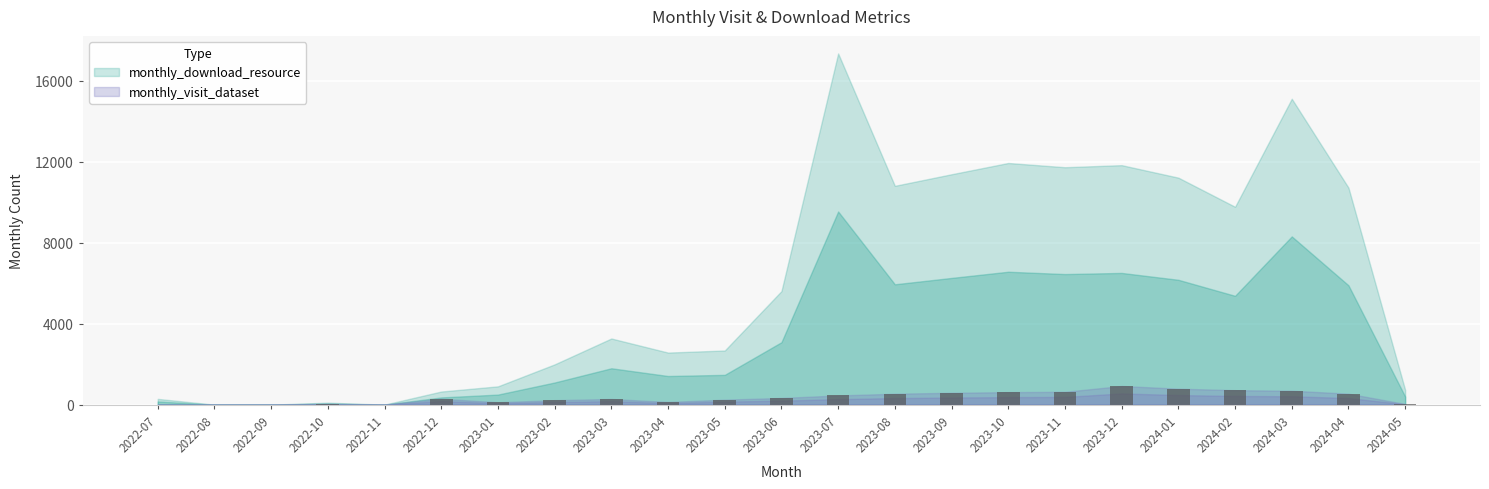

Is it true that the value at 2023-10 is 617?

True